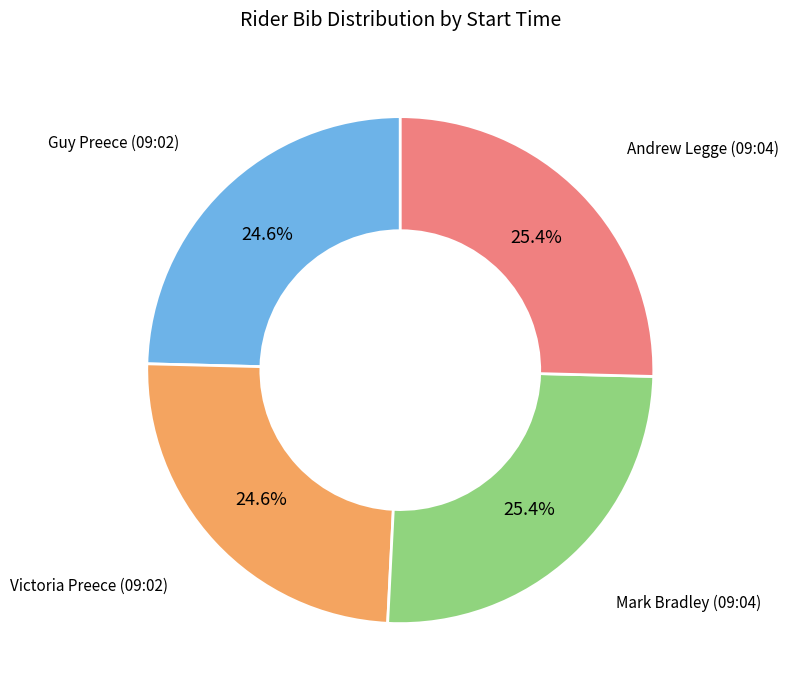

Is there a majority slice in this chart?

No